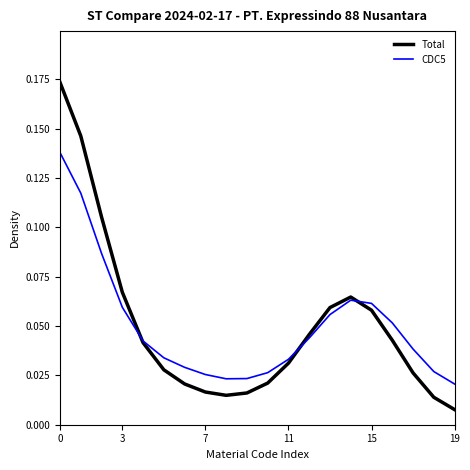

Which series has the largest range (max minus min)?

Total